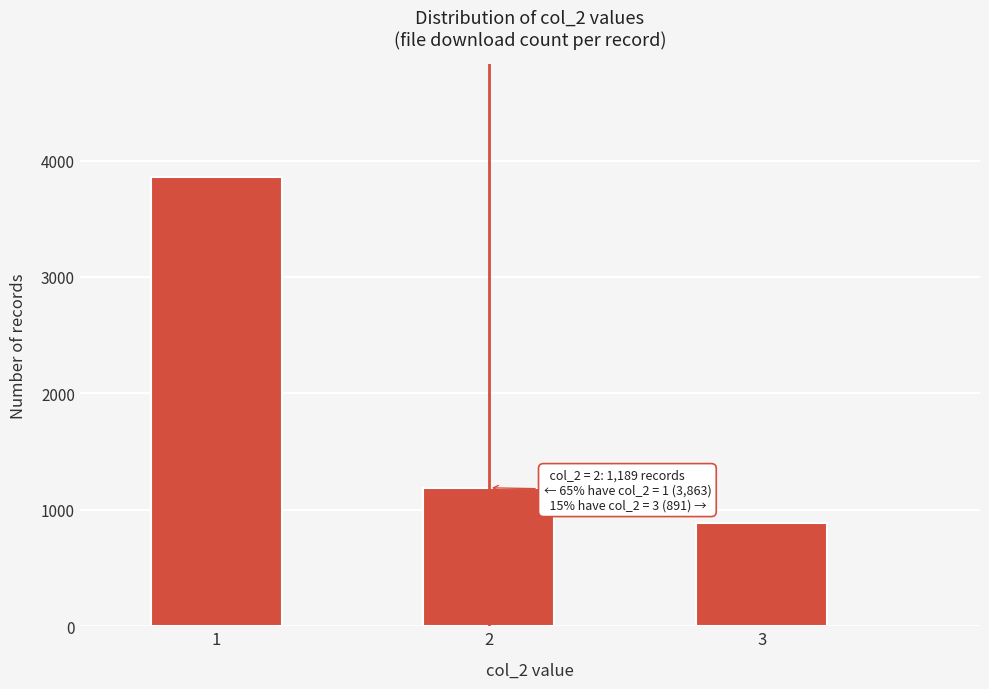

Reading left to right, what are all the values shown in this chart?

1=3863	2=1189	3=891